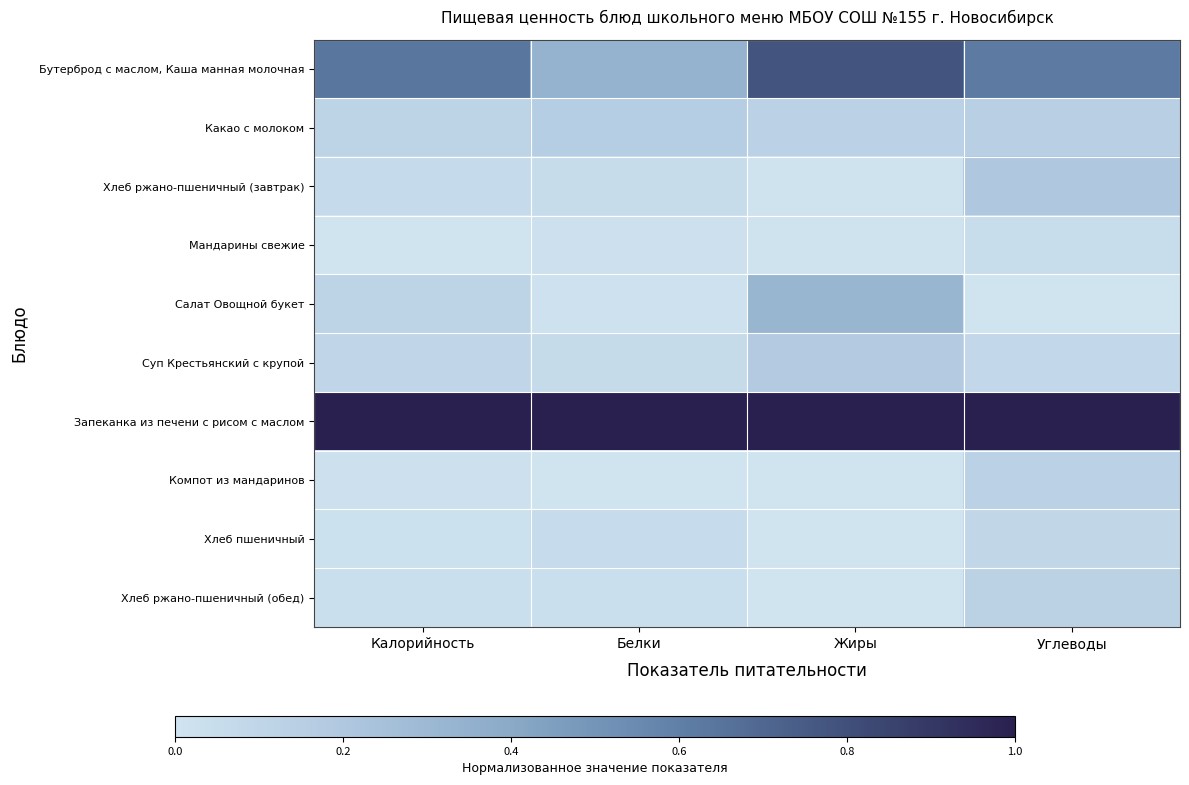

At Белки, list the series in order from largest to smallest.

Запеканка из печени с рисом с маслом, Бутерброд с маслом, Каша манная молочная, Какао с молоком, Суп Крестьянский с крупой, Хлеб пшеничный, Хлеб ржано-пшеничный (завтрак), Хлеб ржано-пшеничный (обед), Мандарины свежие, Салат Овощной букет, Компот из мандаринов